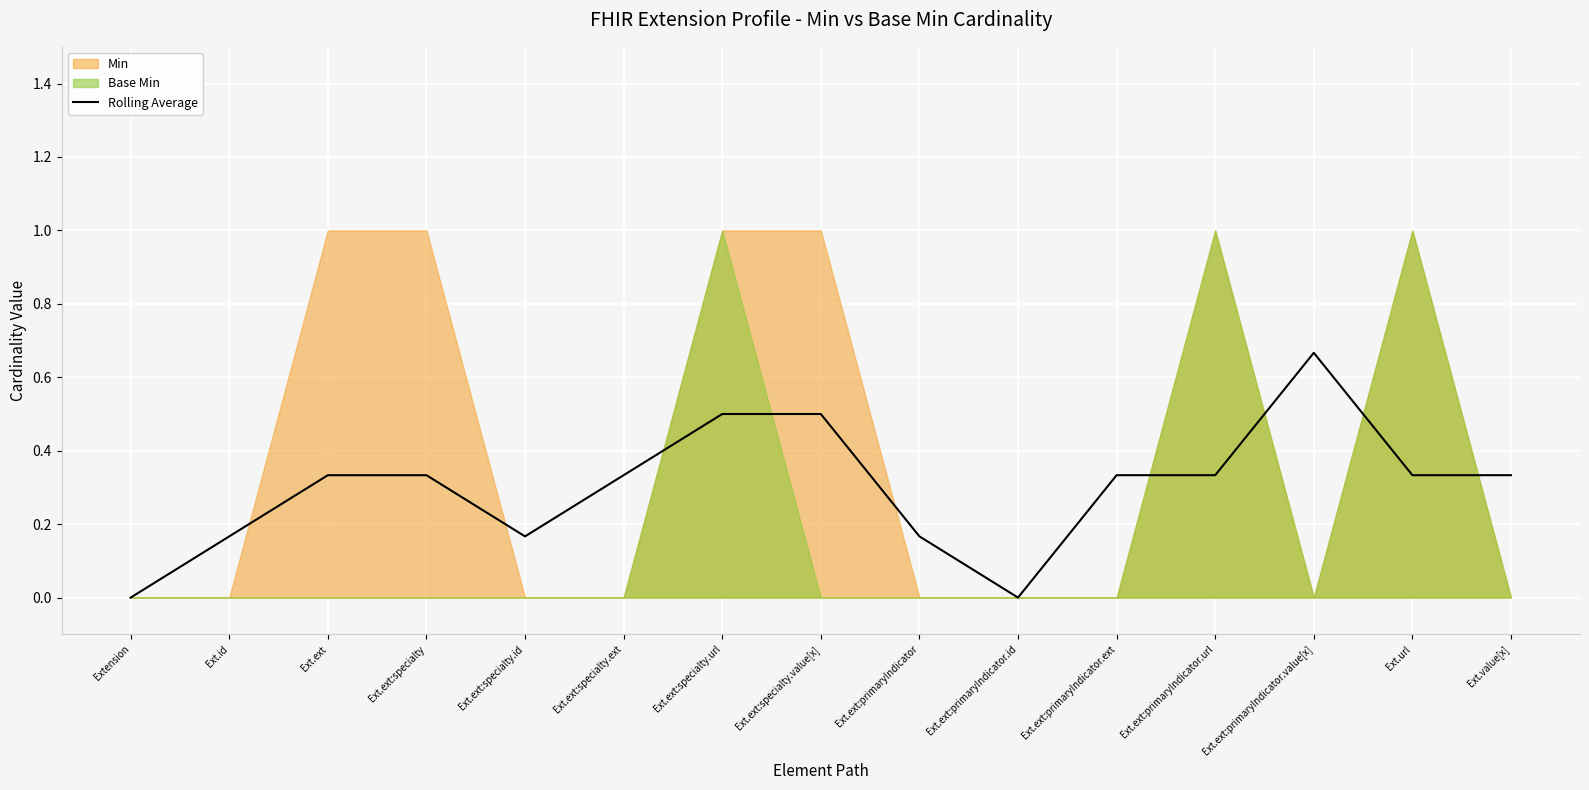

At which label does Rolling Average reach its peak?

Ext.ext:primaryIndicator.value[x]